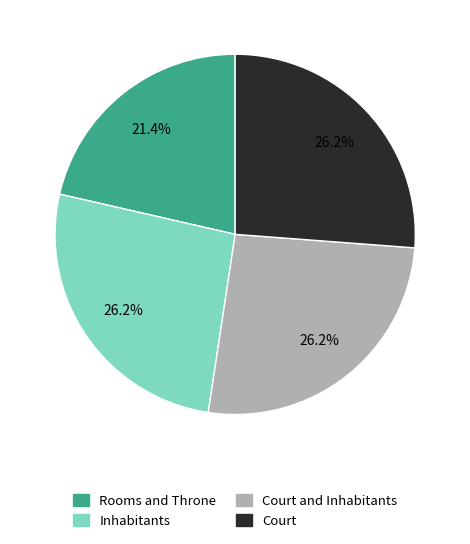

Does Court account for over 50% of the chart?

No